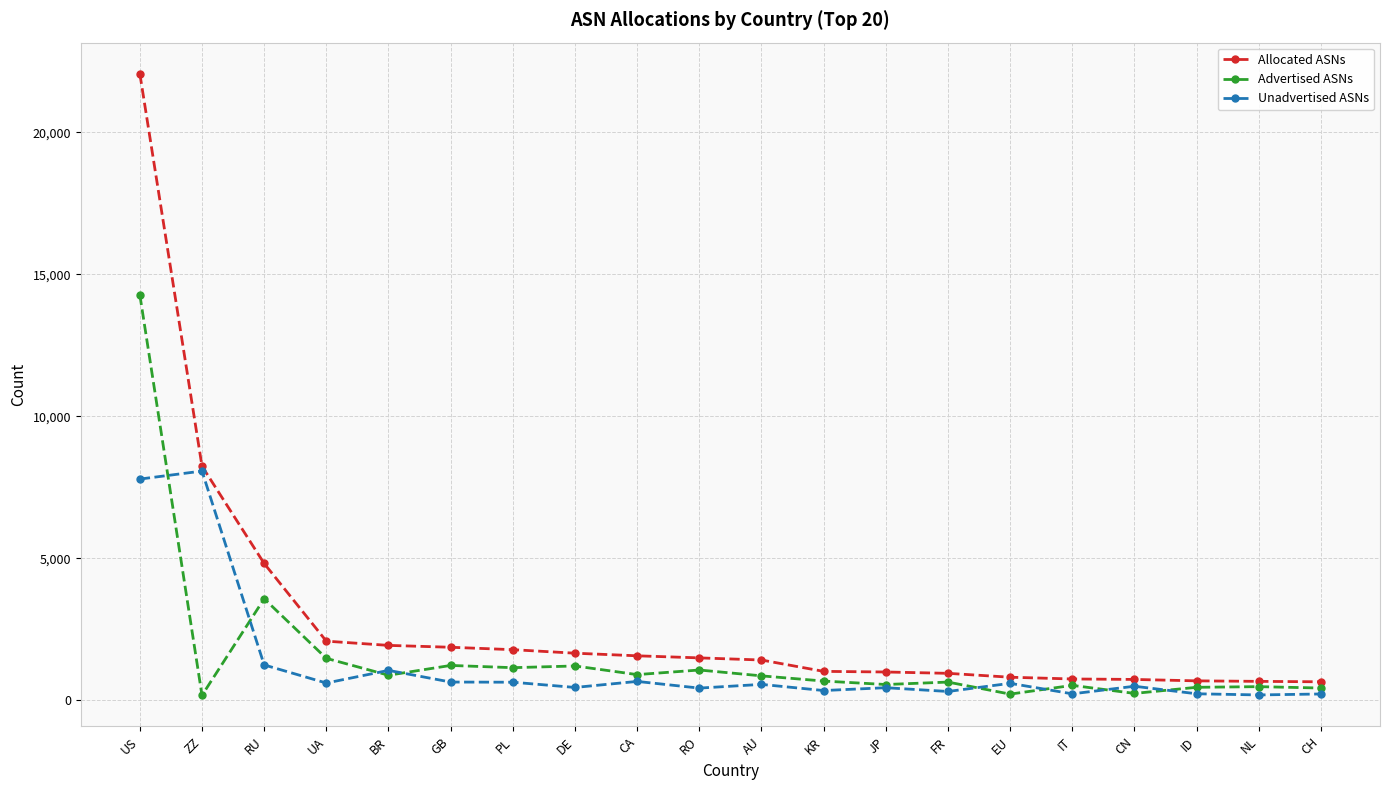

What is the sum of the Allocated ASNs values at RO and DE?

3147